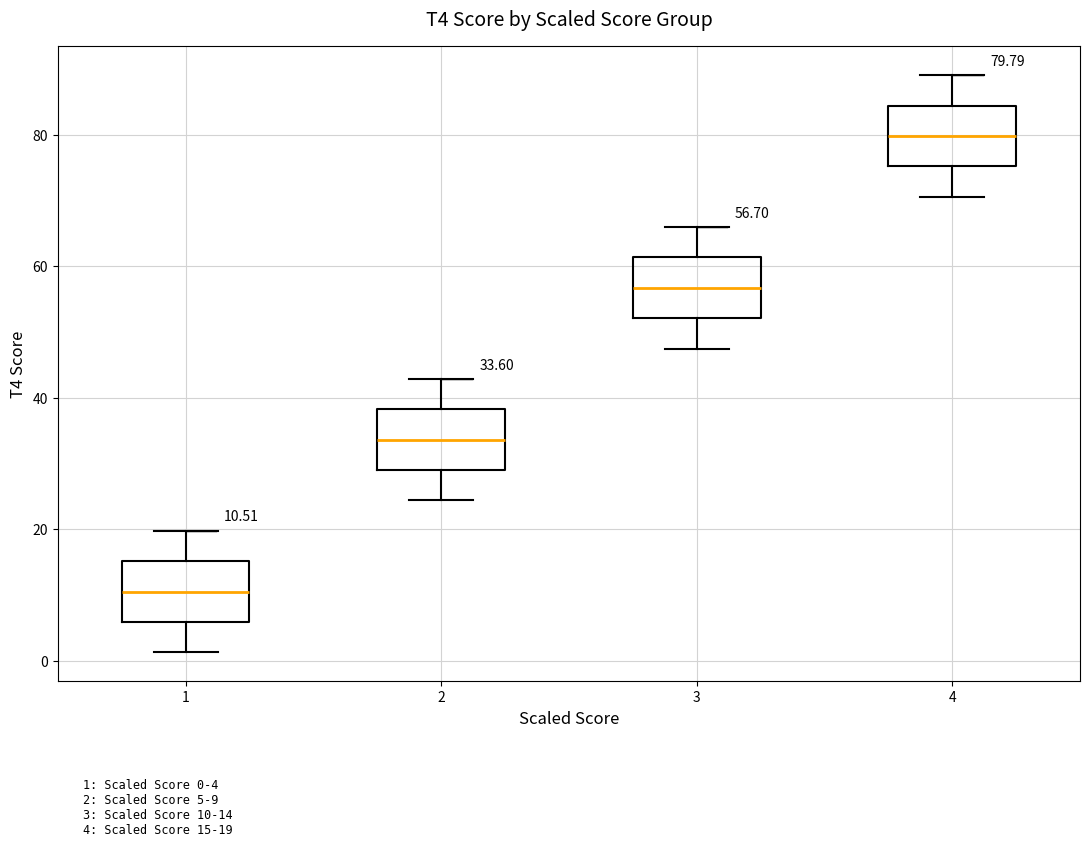

Which box's median line is the lowest?

1